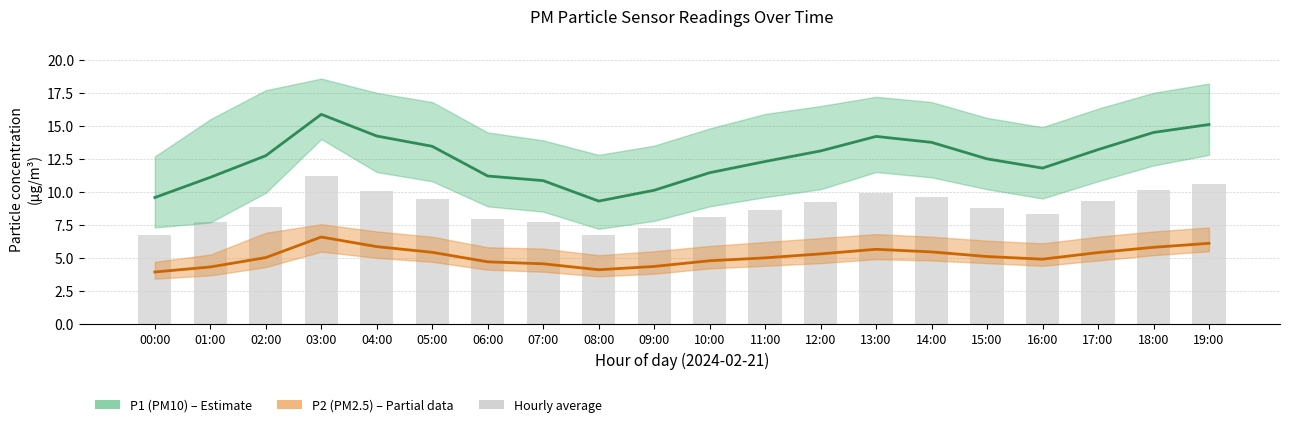

True or false: P2 has a value of 3.9 at 00:00.

True